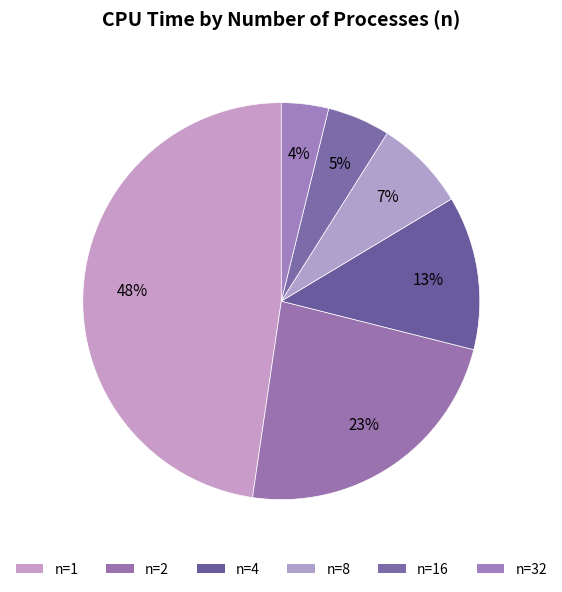

How many slices are in this pie chart?

6